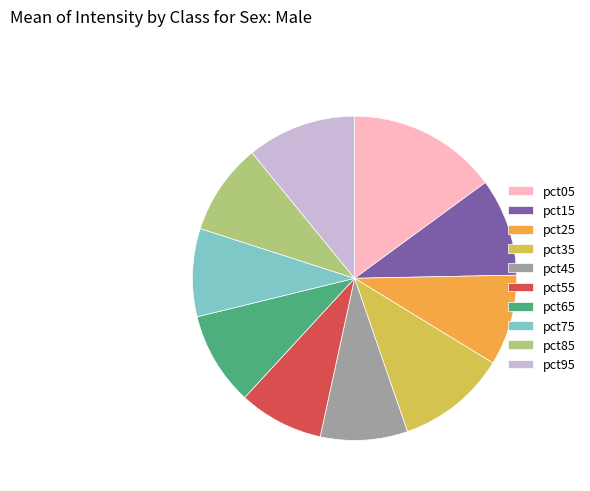

Which slice is the largest?

pct05